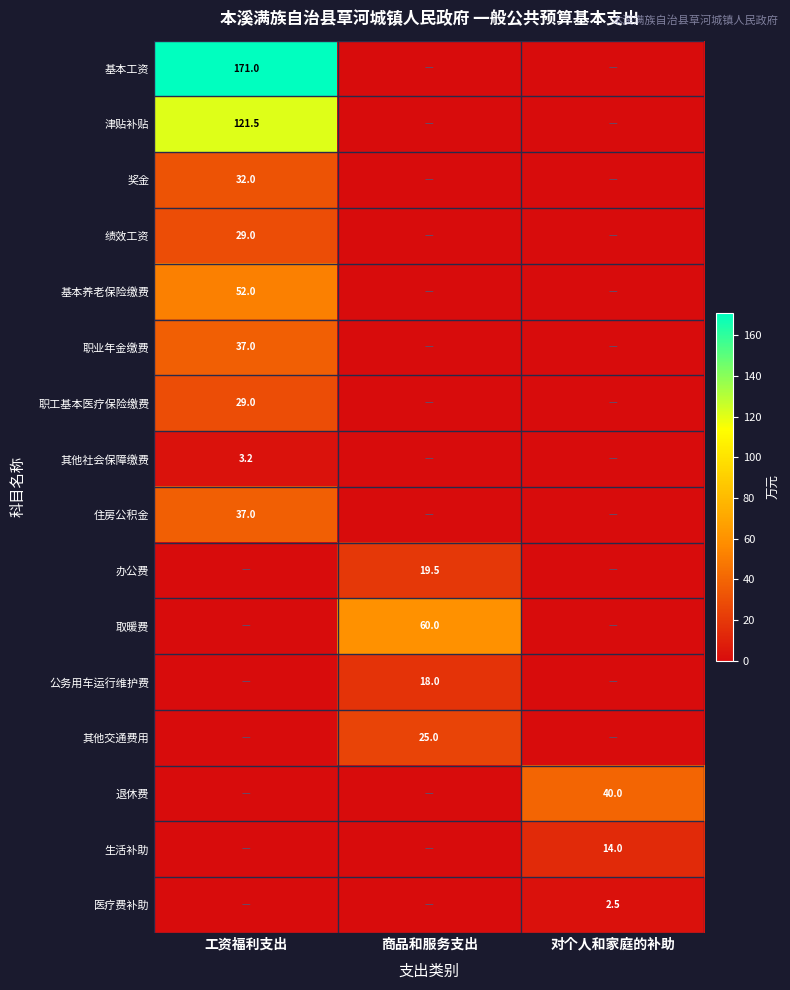

True or false: 奖金 has a value of 48.5 at 工资福利支出.

False